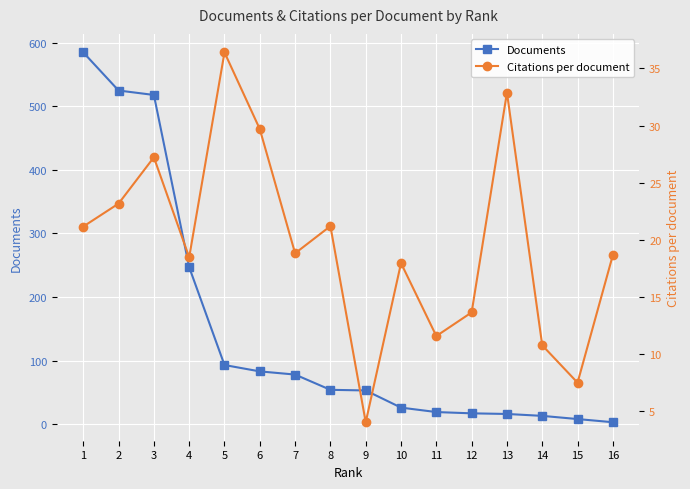

Reading left to right, list all the values displayed in this chart.

Documents: 585.0	525.0	518.0	247.0	93.0	83.0	78.0	54.0	53.0	26.0	19.0	17.0	16.0	13.0	8.0	3.0
Citations per document: 21.2	23.2	27.2	18.5	36.4	29.7	18.8	21.2	4.0	18.0	11.6	13.7	32.9	10.8	7.5	18.7